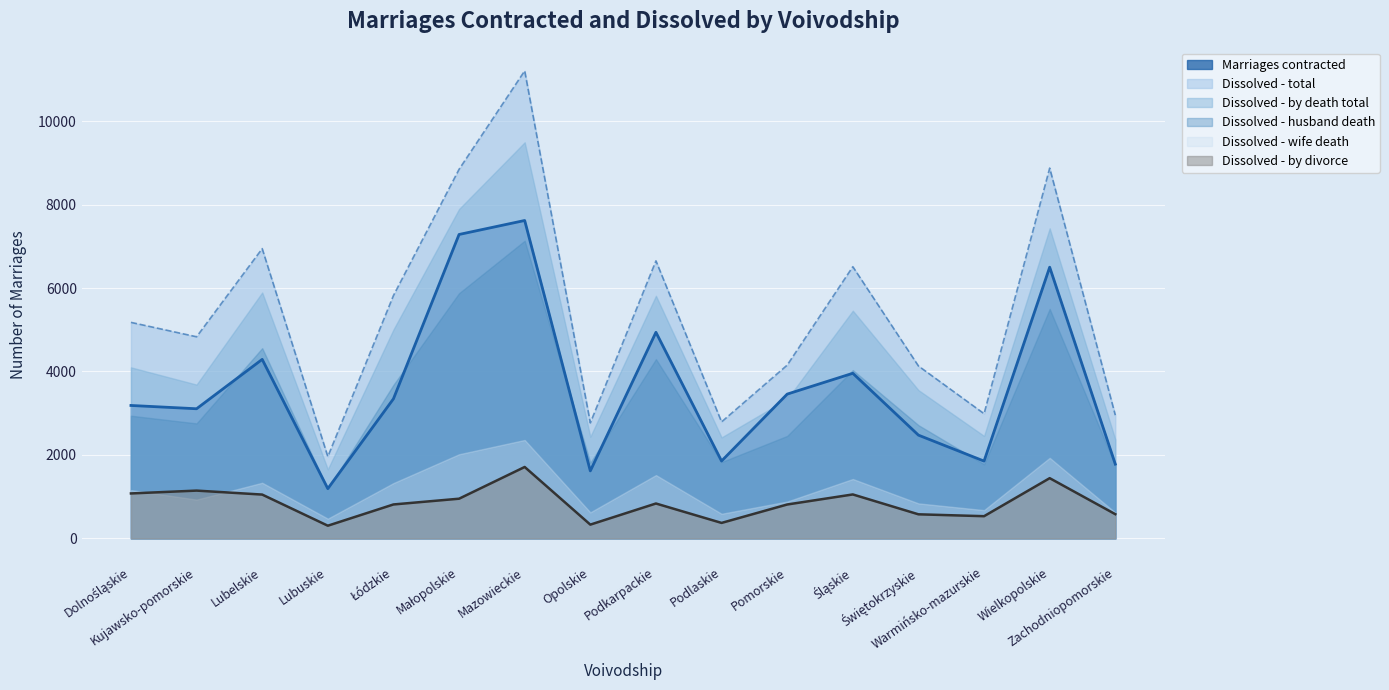

Between Podkarpackie and Warmińsko-mazurskie, which series saw the biggest shift?

Dissolved - total